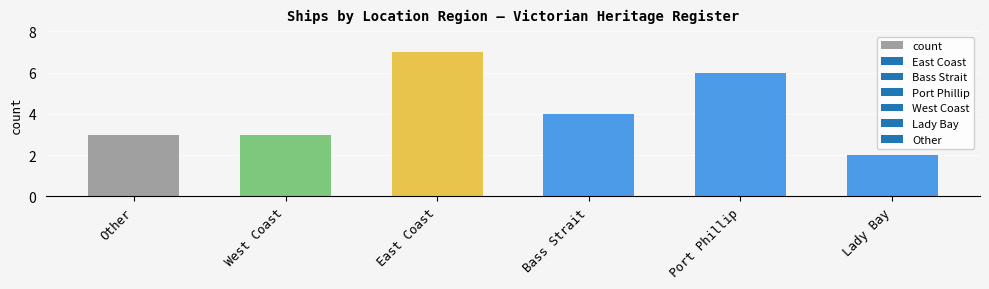

What is the maximum value shown in the chart?

7